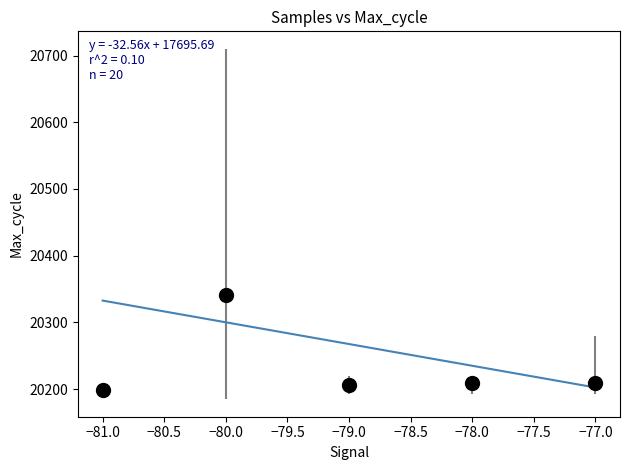

What is the range of X values (max minus min)?

4.0